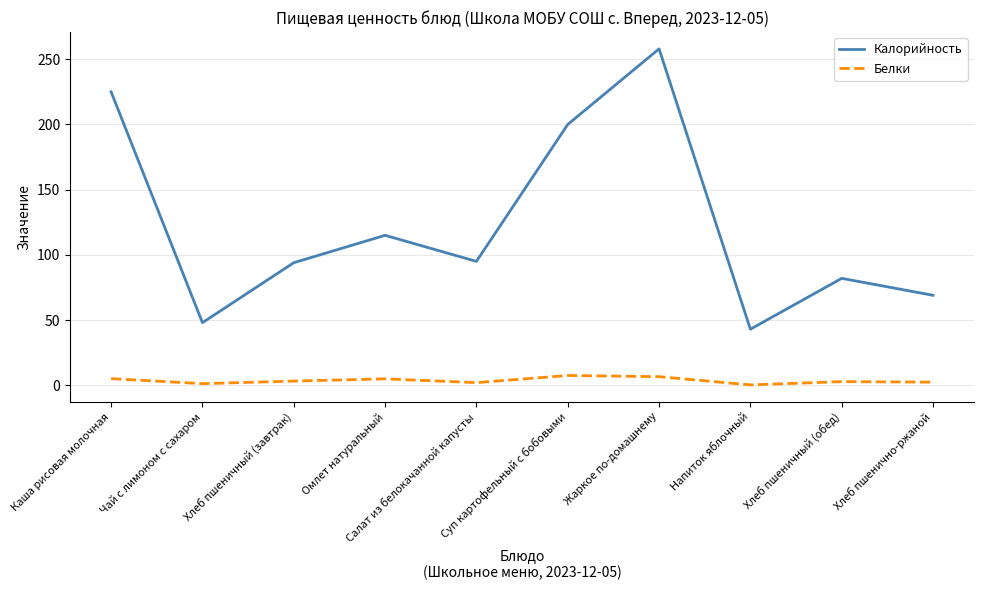

Which series has the largest total across all categories?

Калорийность